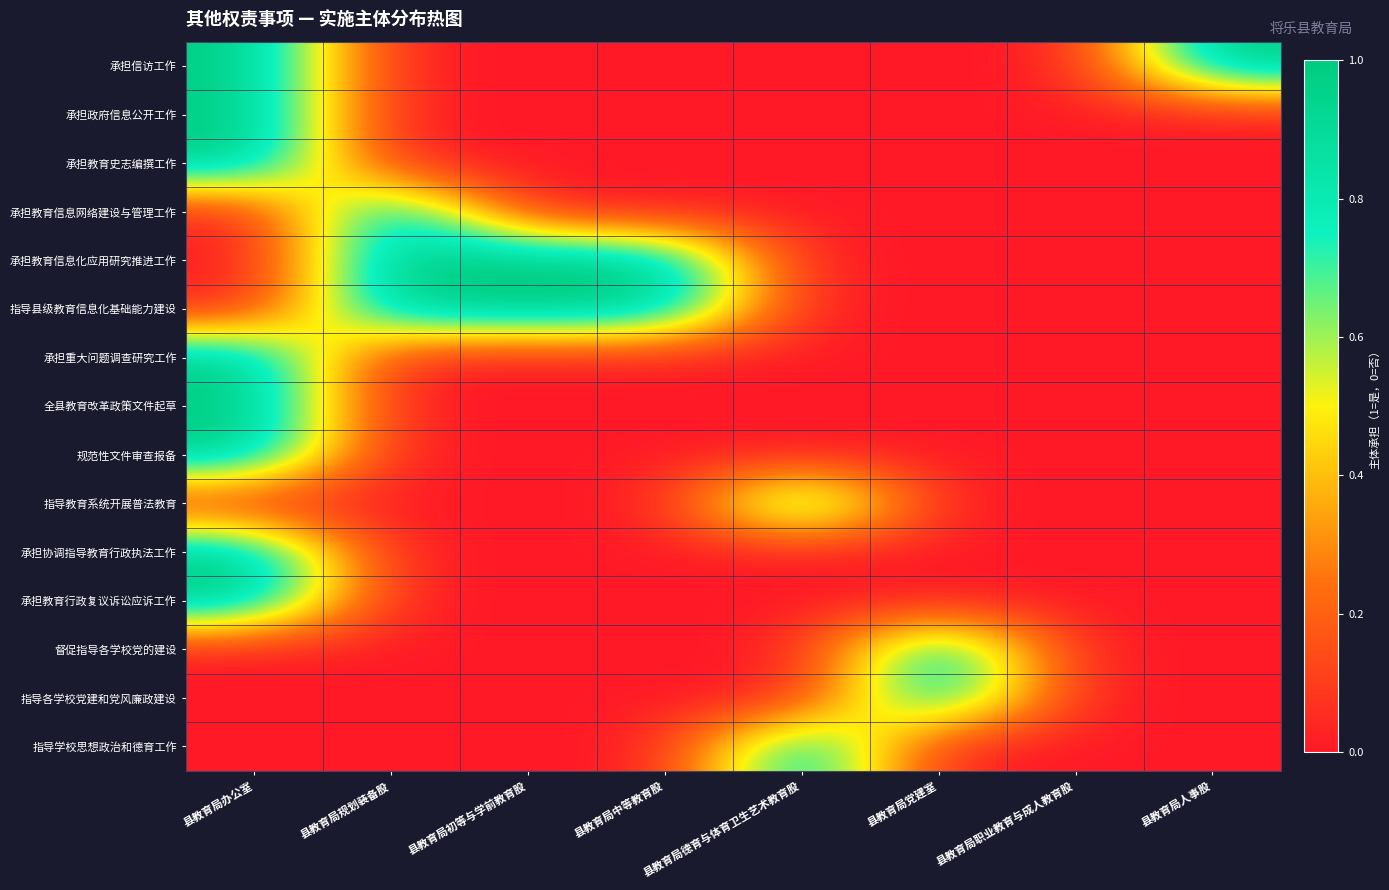

Which series has the widest spread of values?

承担信访工作